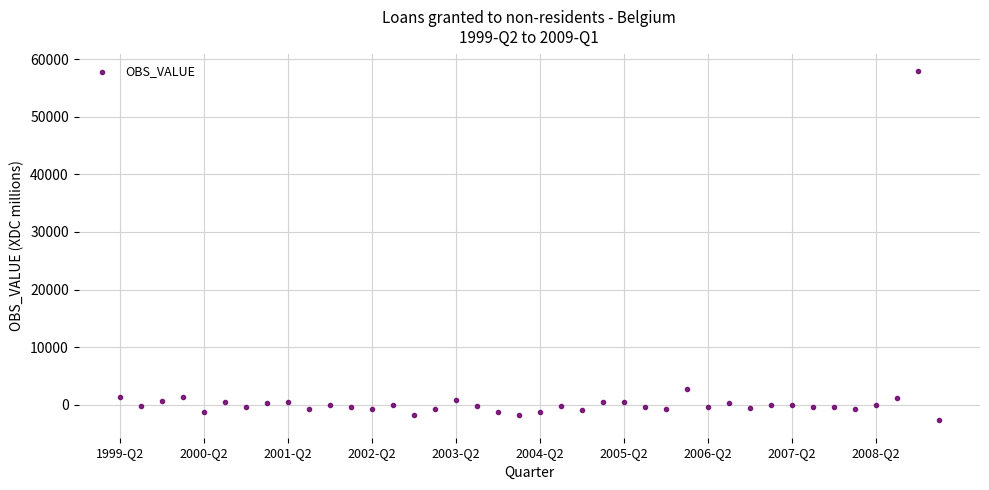

What is the range of Y values (max minus min)?

60625.4